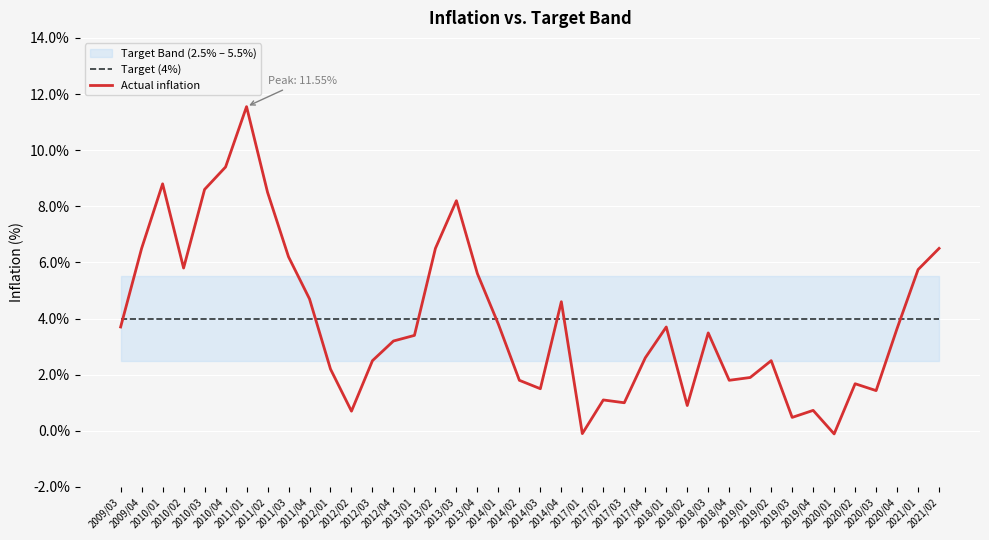

Reading left to right, list all the values displayed in this chart.

Target (4%): 4.0	4.0	4.0	4.0	4.0	4.0	4.0	4.0	4.0	4.0	4.0	4.0	4.0	4.0	4.0	4.0	4.0	4.0	4.0	4.0	4.0	4.0	4.0	4.0	4.0	4.0	4.0	4.0	4.0	4.0	4.0	4.0	4.0	4.0	4.0	4.0	4.0	4.0	4.0	4.0
Actual inflation: 3.7	6.5	8.8	5.8	8.6	9.4	11.6	8.5	6.2	4.7	2.2	0.7	2.5	3.2	3.4	6.5	8.2	5.6	3.8	1.8	1.5	4.6	-0.1	1.1	1.0	2.6	3.7	0.9	3.5	1.8	1.9	2.5	0.5	0.7	-0.1	1.7	1.4	3.6	5.7	6.5